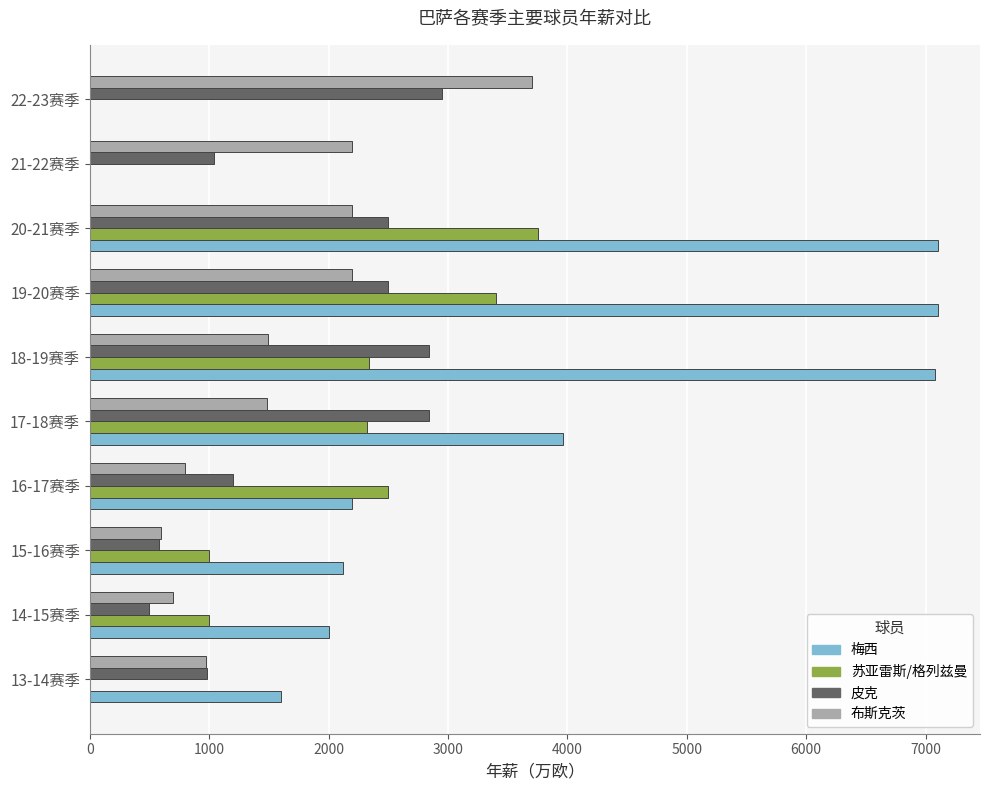

What are all the series names shown in the legend?

梅西, 苏亚雷斯/格列兹曼, 皮克, 布斯克茨